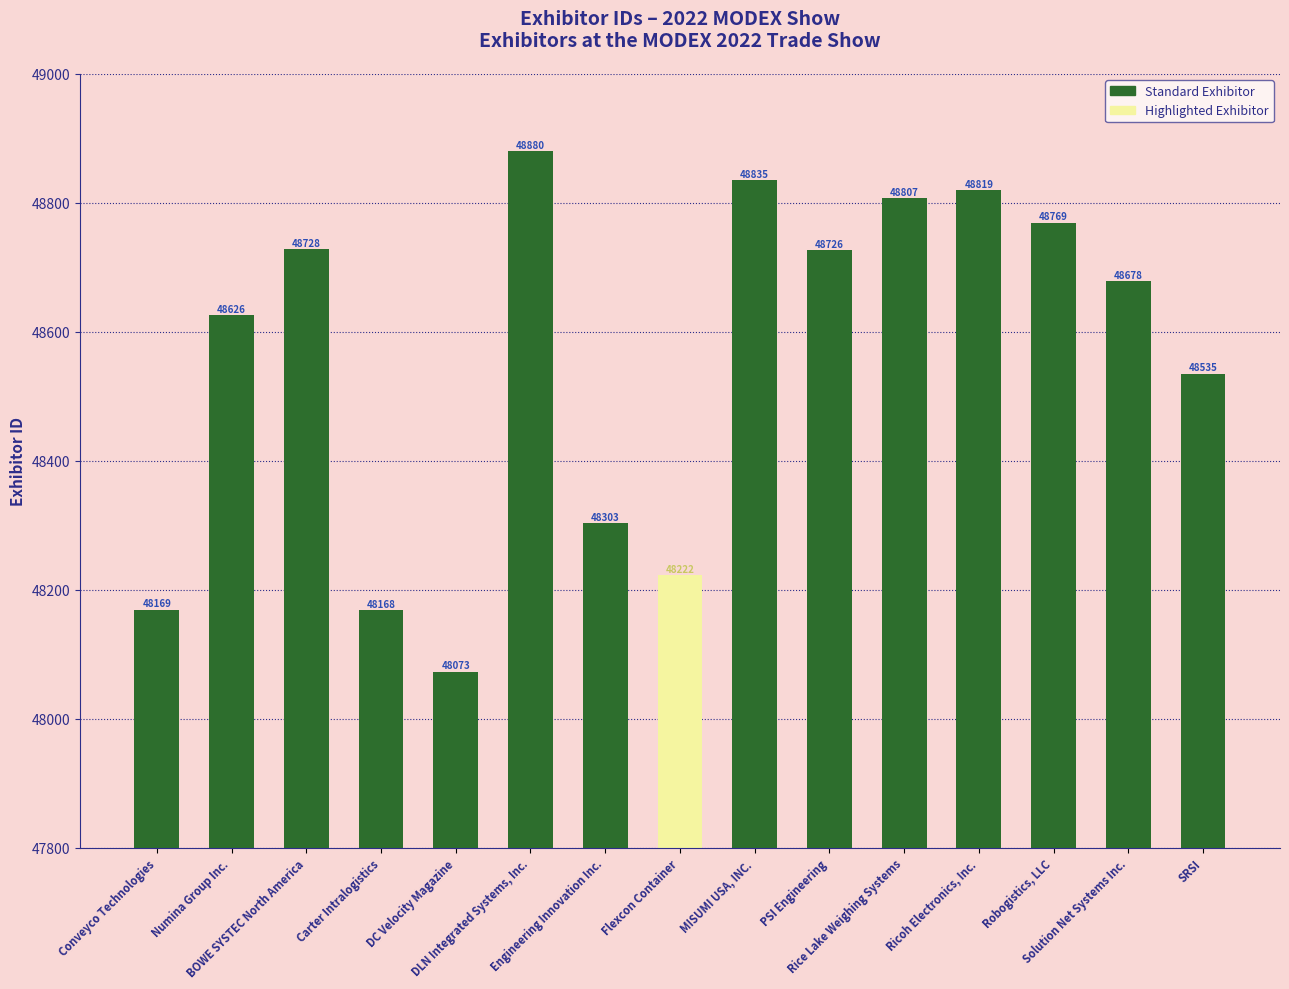

List the labels in order of value, largest first.

DLN Integrated Systems, Inc., MISUMI USA, INC., Ricoh Electronics, Inc., Rice Lake Weighing Systems, Robogistics, LLC, BOWE SYSTEC North America, PSI Engineering, Solution Net Systems Inc., Numina Group Inc., SRSI, Engineering Innovation Inc., Flexcon Container, Conveyco Technologies, Carter Intralogistics, DC Velocity Magazine